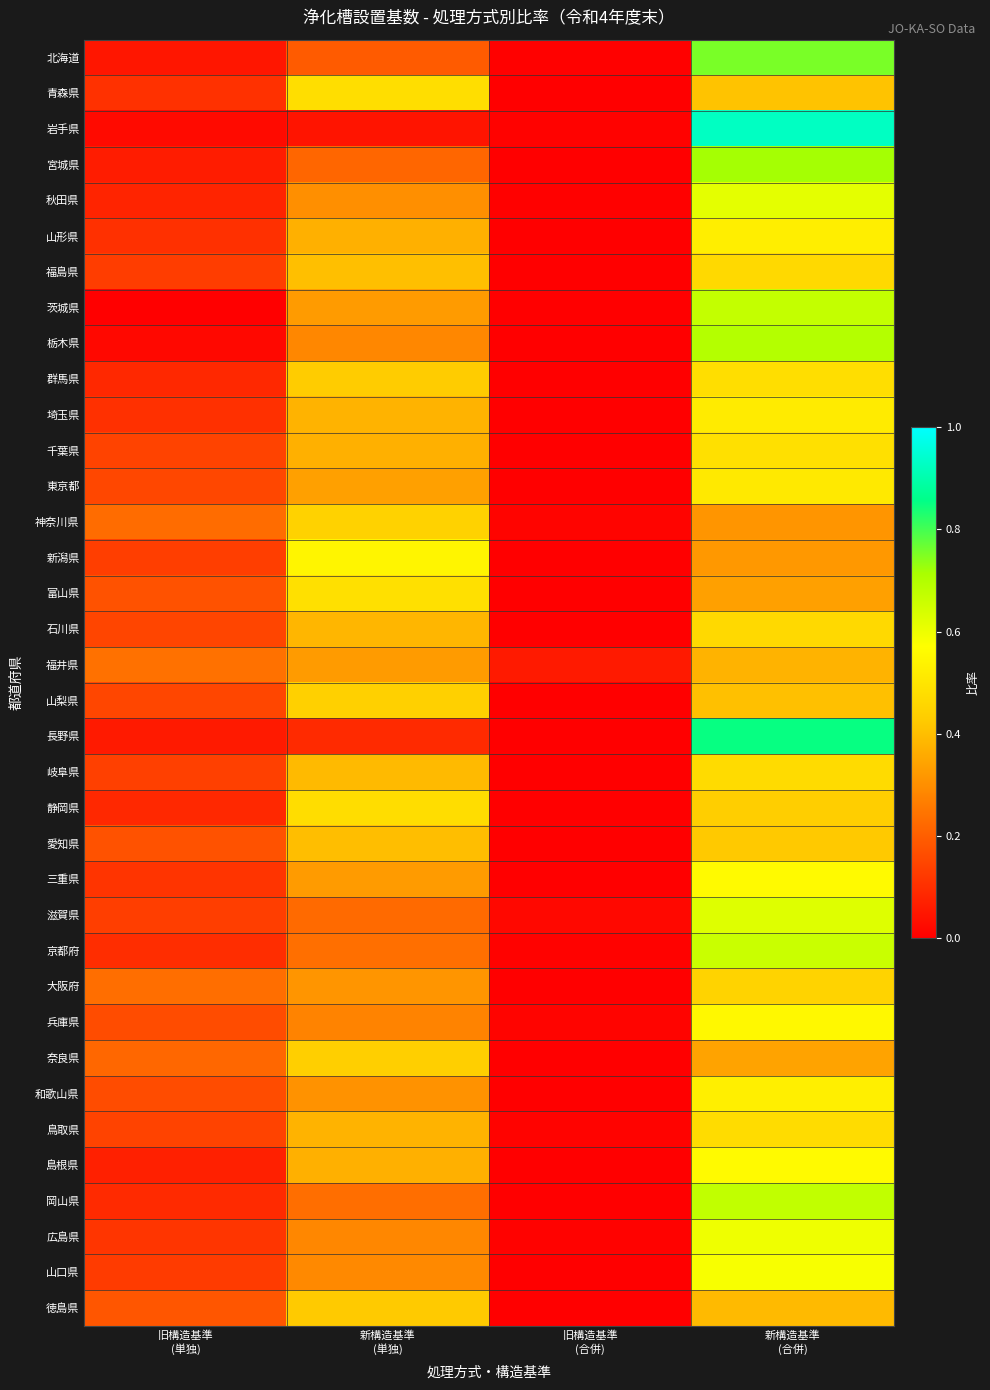

Which series has the largest range (max minus min)?

岩手県